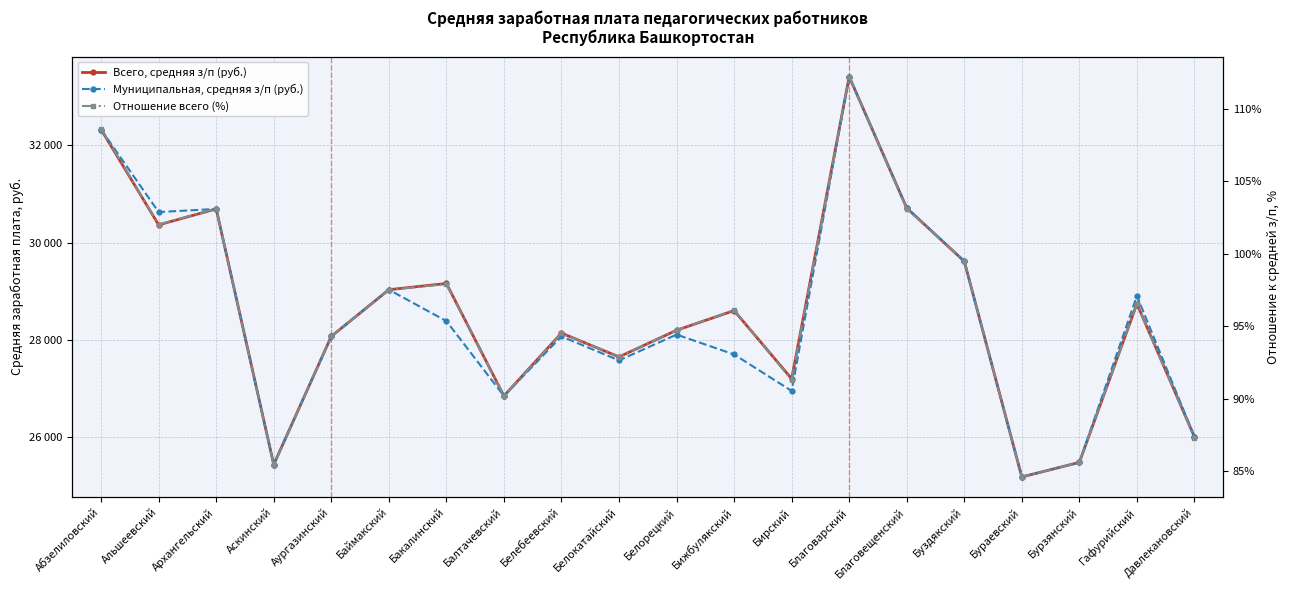

What is the label of the 15th point from the right?

Баймакский